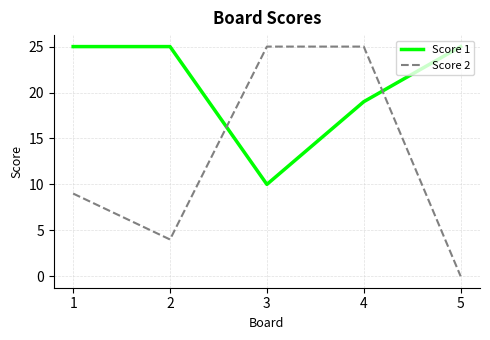

Where do Score 2 and Score 1 first cross each other?

2 and 3